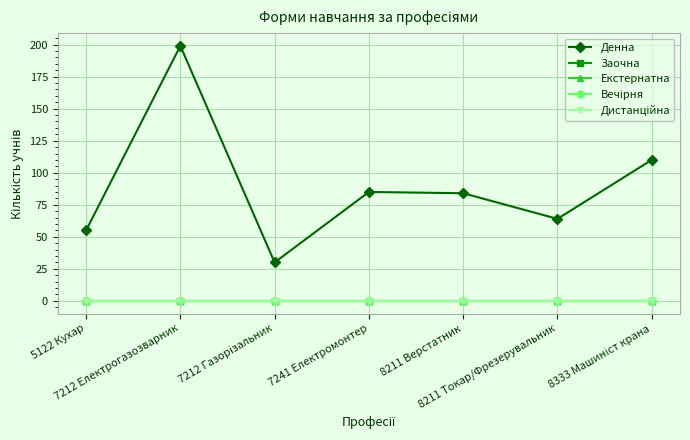

Between 8333 Машиніст крана and 7212 Електрогазозварник, which is larger?

7212 Електрогазозварник